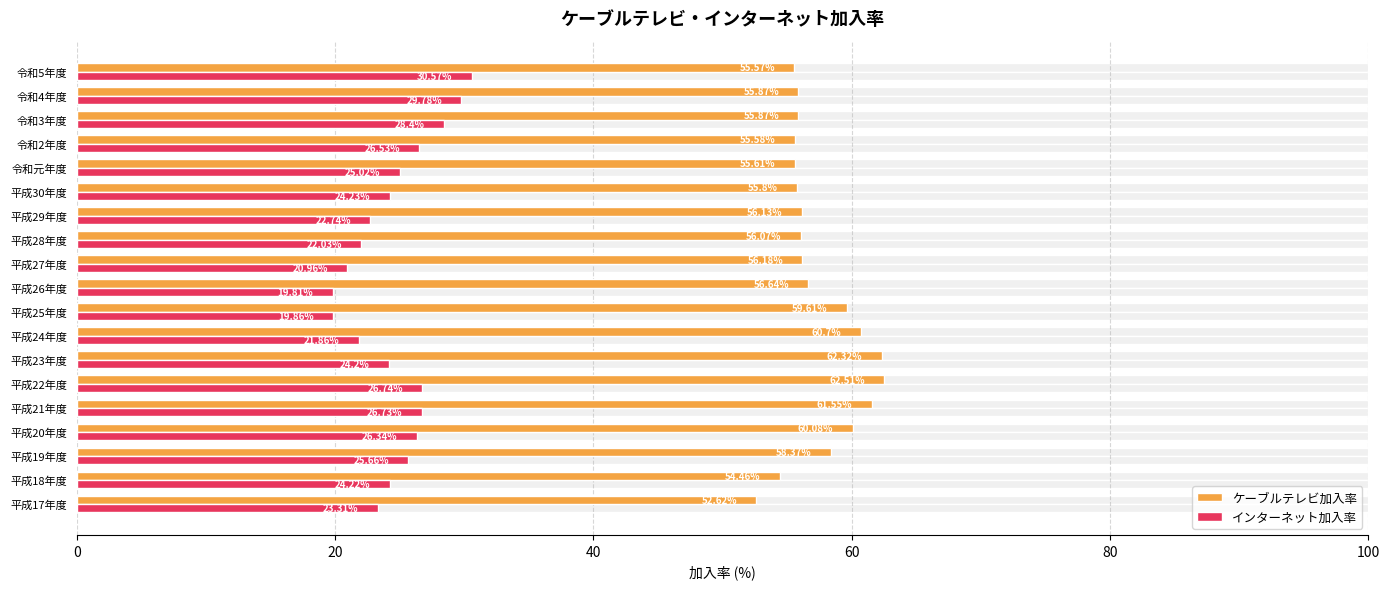

At how many categories does at least one series exceed 43?

19